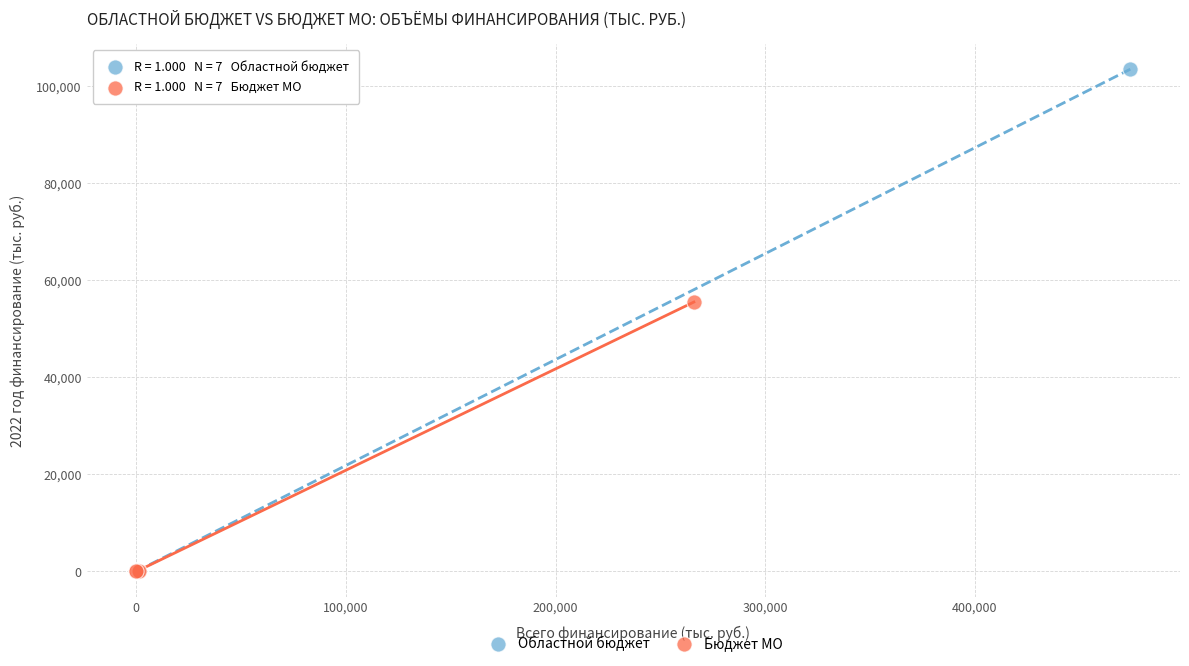

What are all the series names shown in the legend?

Областной бюджет, Бюджет МО